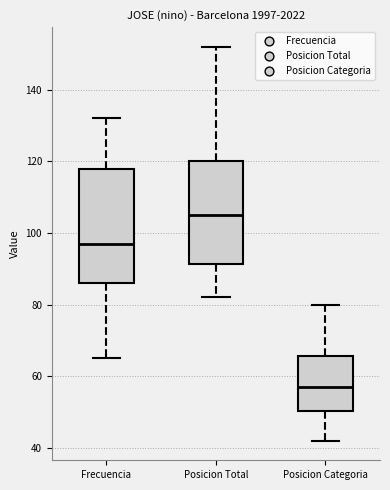

Which box's median line is the lowest?

Posicion Categoria